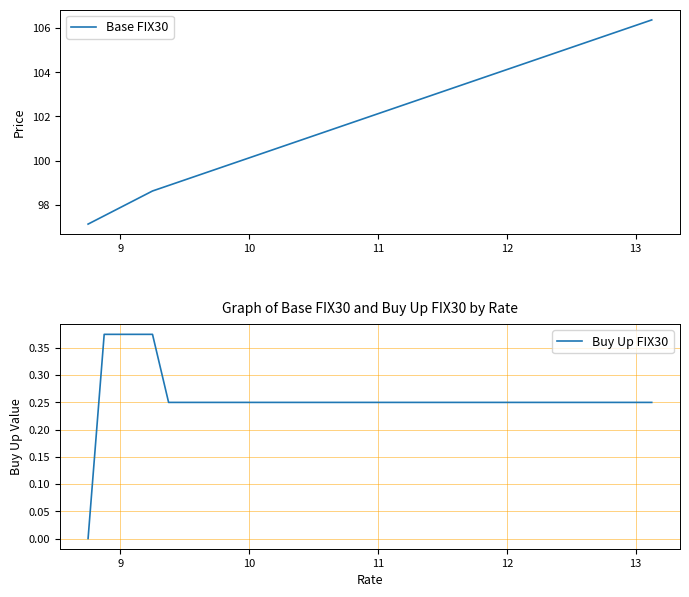

At how many categories does at least one series exceed 64?

36